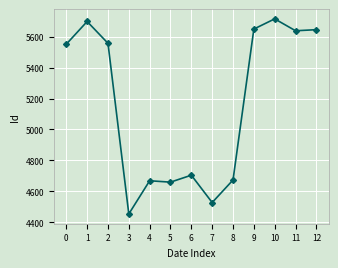

What is the difference between the values at 2 and 6?

854